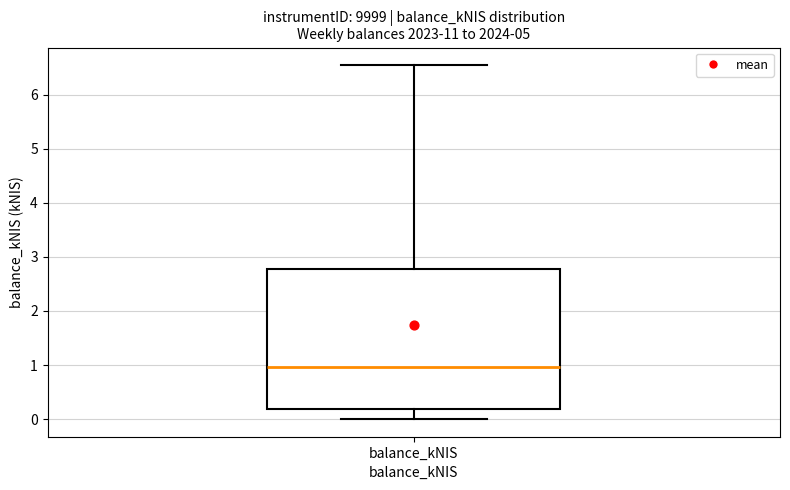

Where is the lower edge of the box for balance_kNIS on the y-axis? The values are not printed on the chart, so give them approximately, as read against the axis.

0.2